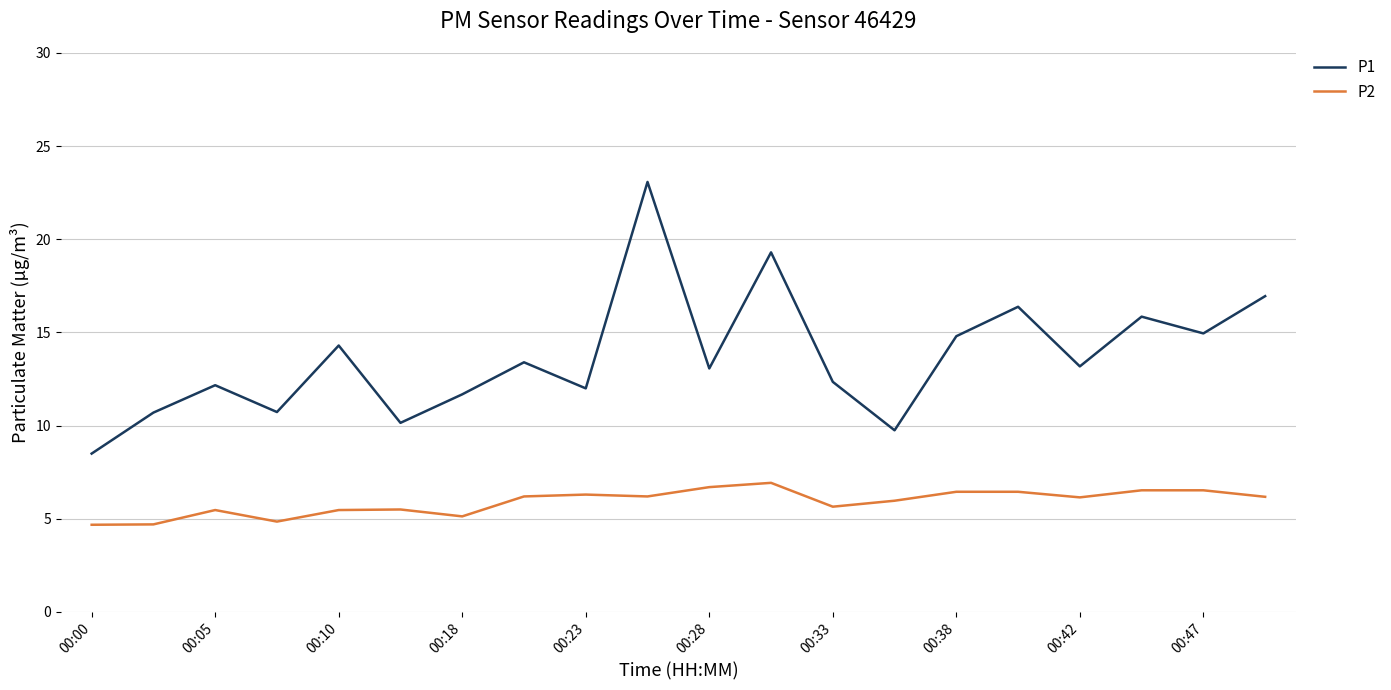

Rank the series by their maximum value, from lowest to highest.

P2, P1